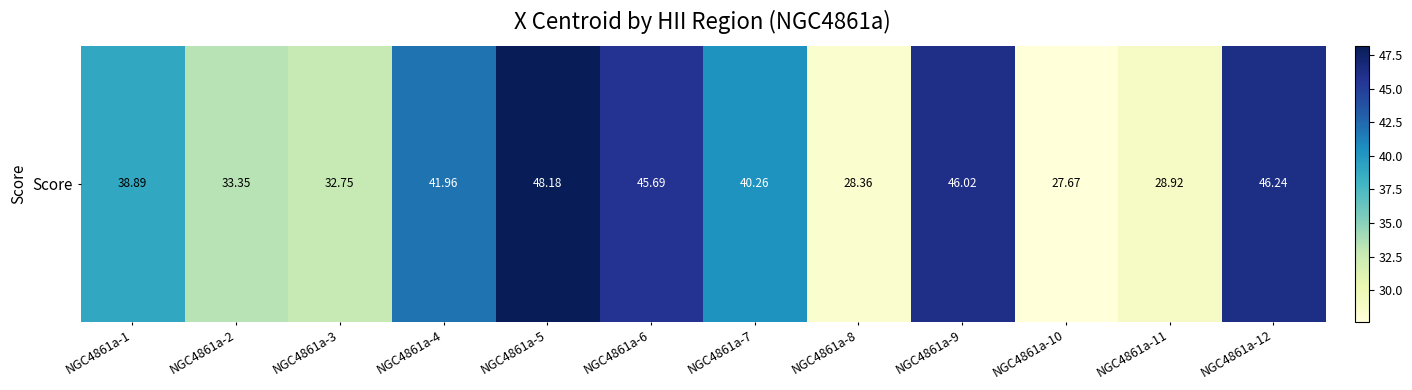

How many data points does each series have?

12